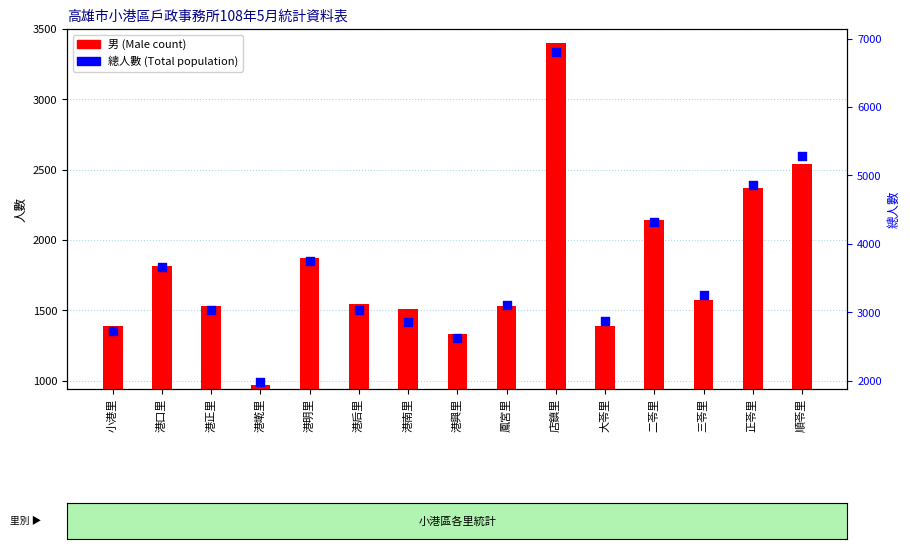

What is the total value across all series at 港南里?

4366